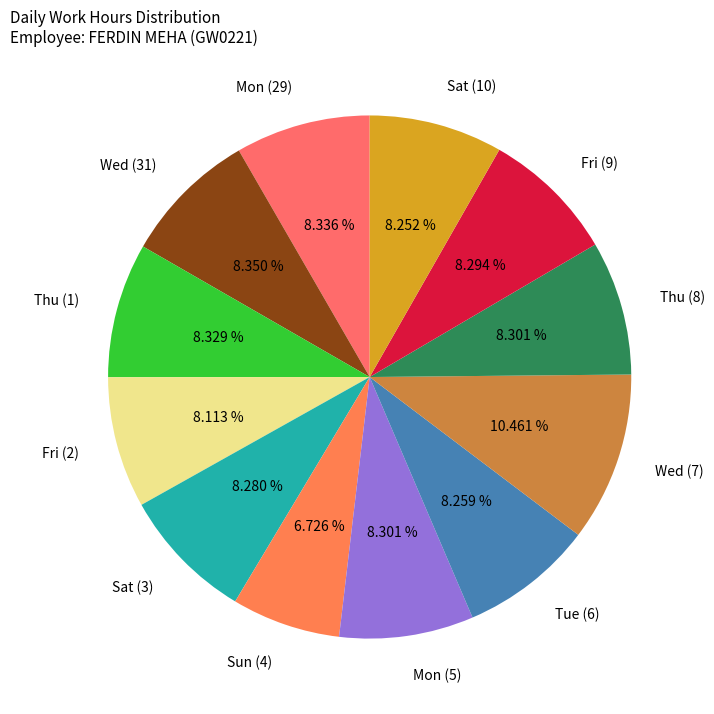

Approximately how many times larger is the value at Mon (5) compared to Sun (4)?

1.2